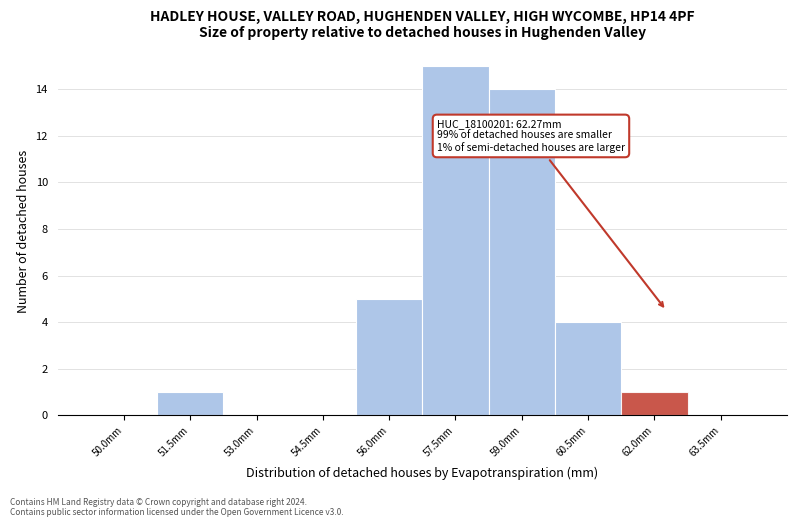

Reading left to right, what are all the values shown in this chart?

50.0mm=0	51.5mm=1	53.0mm=0	54.5mm=0	56.0mm=5	57.5mm=15	59.0mm=14	60.5mm=4	62.0mm=1	63.5mm=0